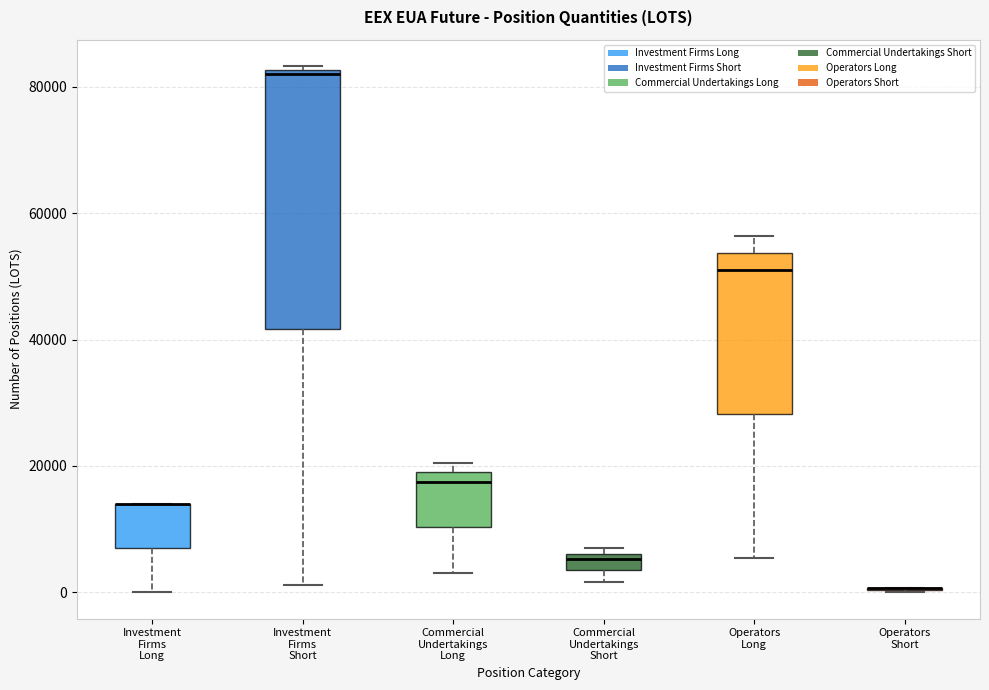

Where is the lower edge of the box for Commercial Undertakings Short on the y-axis? The values are not printed on the chart, so give them approximately, as read against the axis.

4000